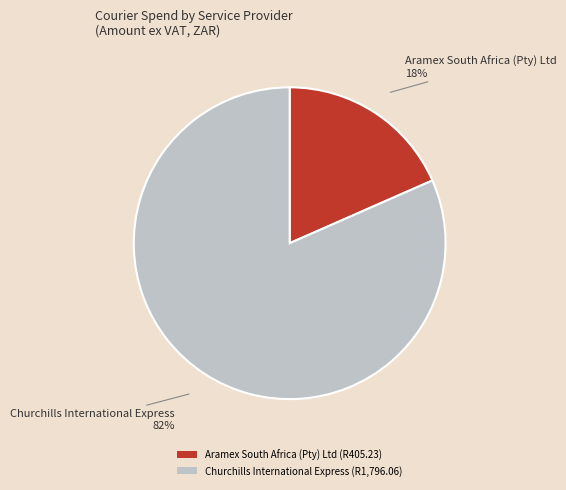

How many segments does this pie chart have?

2